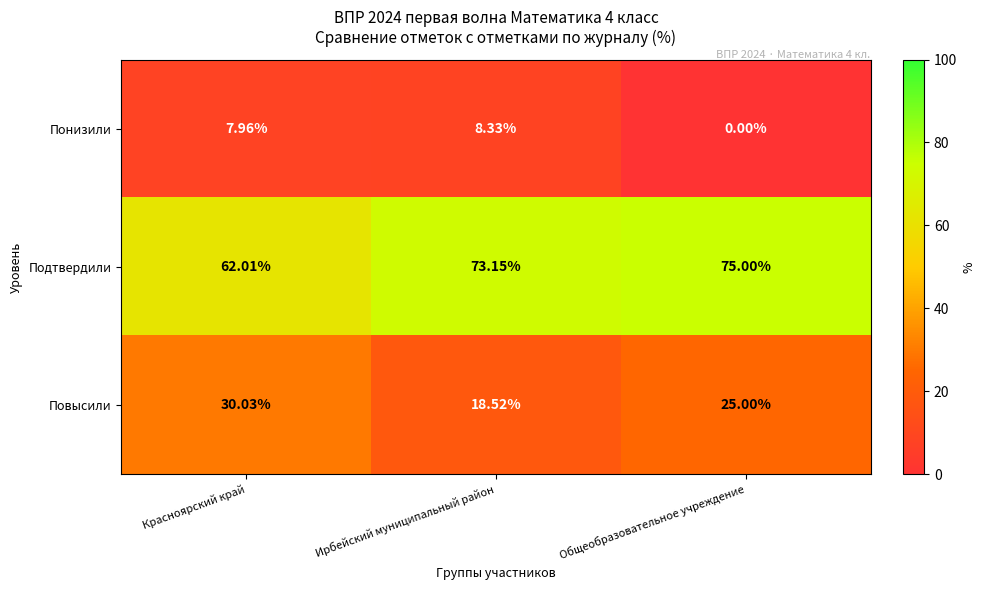

What is the maximum value shown in the chart?

75.0